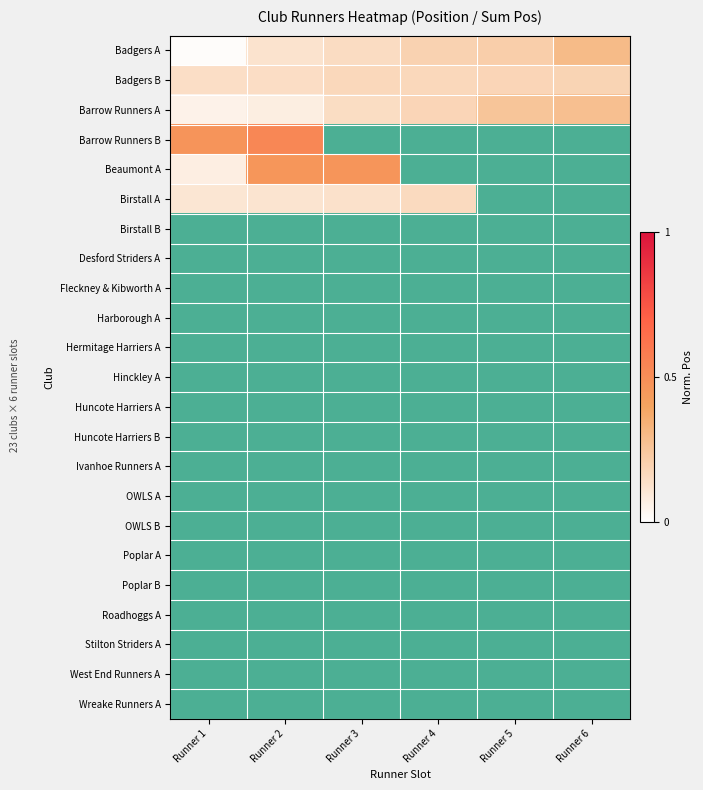

At how many categories does at least one series exceed 0?

6